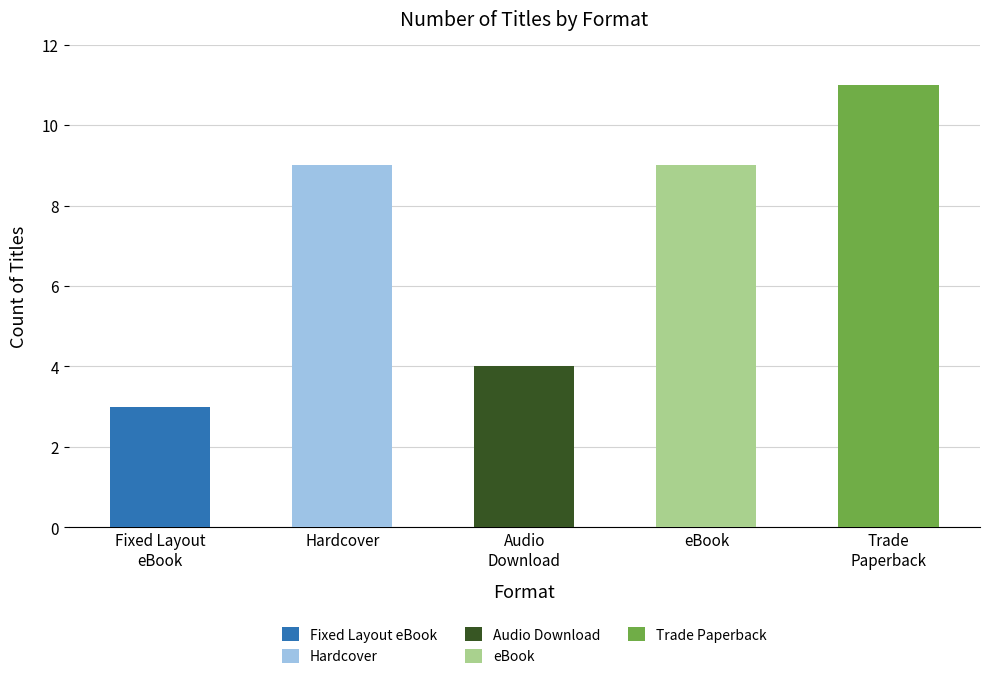

Reading left to right, what are all the values shown in this chart?

3	9	4	9	11